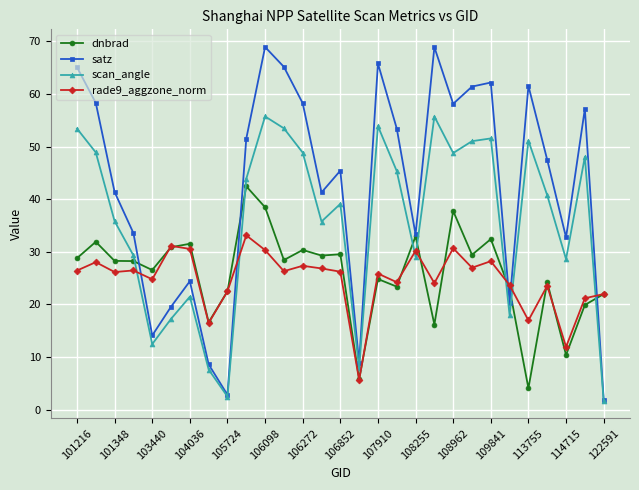

Which series has the widest spread of values?

satz